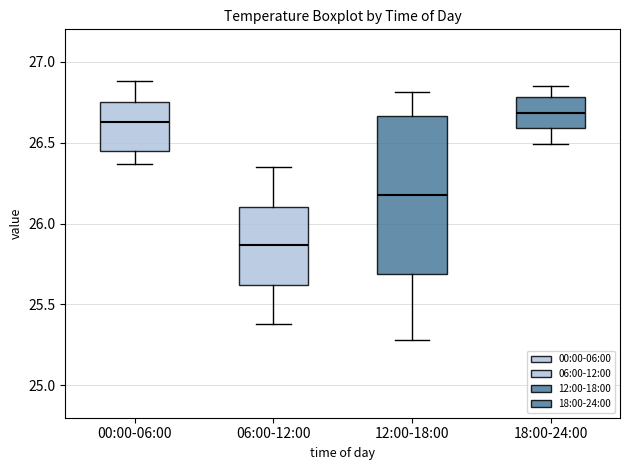

Where does the median line of the box for 06:00-12:00 sit on the y-axis? The values are not printed on the chart, so give them approximately, as read against the axis.

25.85